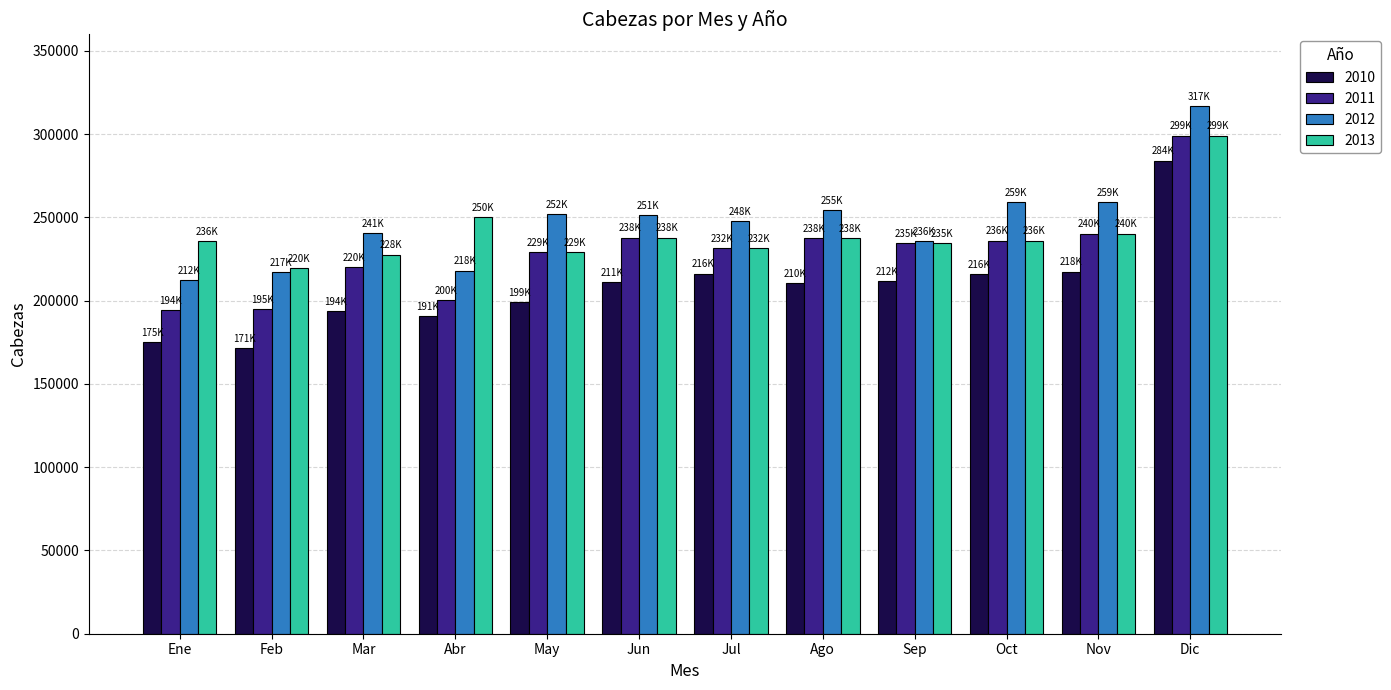

Rank the series at Mar from lowest to highest value.

2010, 2011, 2013, 2012